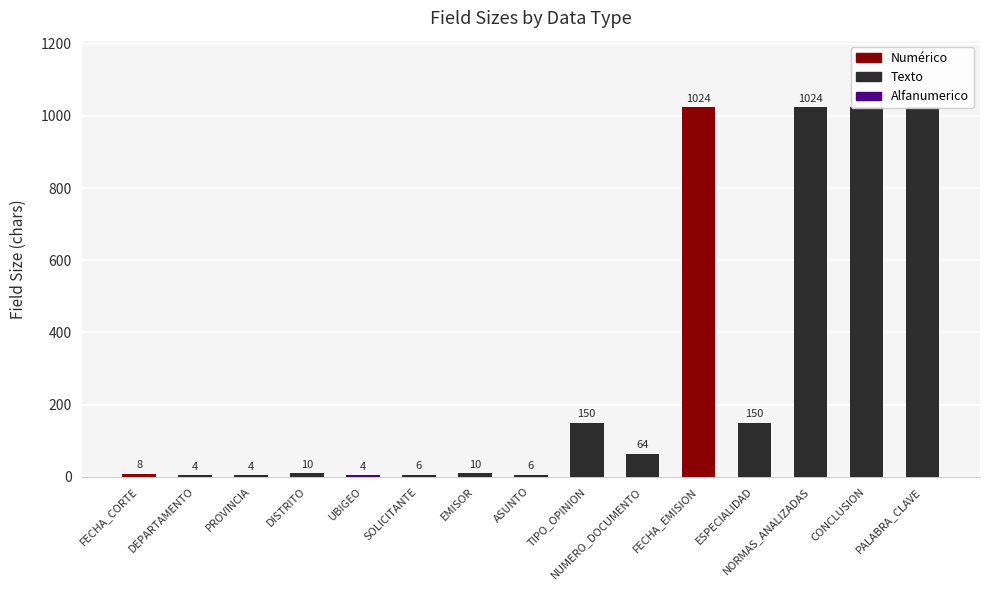

Reading left to right, transcribe all the data shown in this chart.

FECHA_CORTE=8	DEPARTAMENTO=4	PROVINCIA=4	DISTRITO=10	UBIGEO=4	SOLICITANTE=6	EMISOR=10	ASUNTO=6	TIPO_OPINION=150	NUMERO_DOCUMENTO=64	FECHA_EMISION=1024	ESPECIALIDAD=150	NORMAS_ANALIZADAS=1024	CONCLUSION=1024	PALABRA_CLAVE=1024